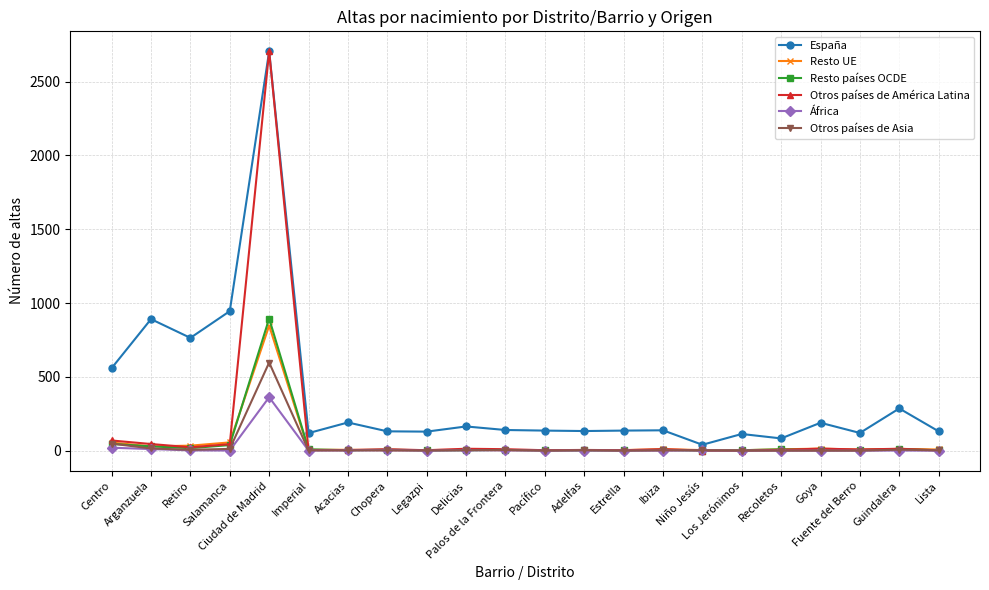

At which category does the chart reach its peak across all series?

Ciudad de Madrid